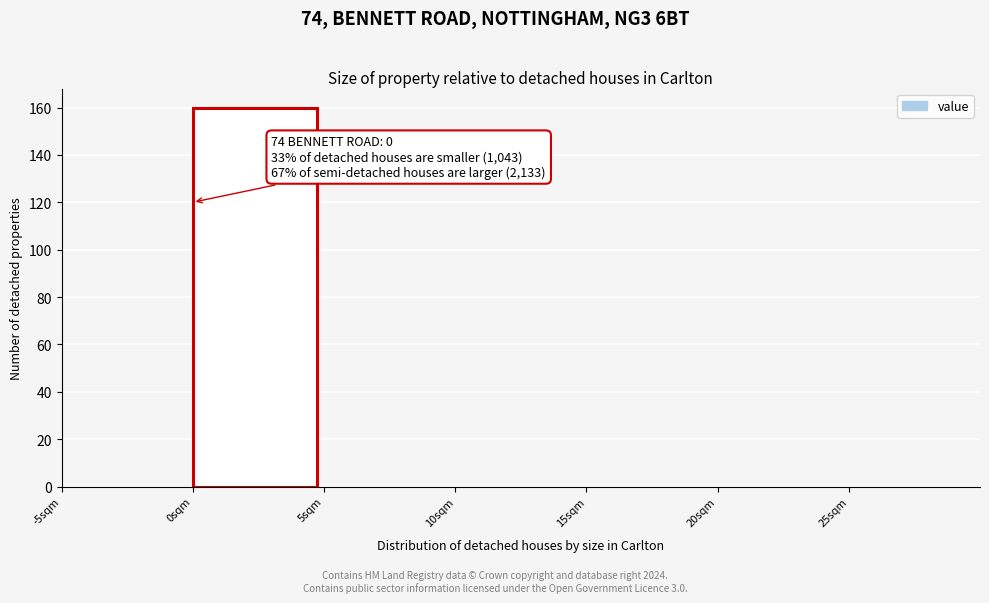

Over which range of the x-axis is the bar tallest?

0 to 5